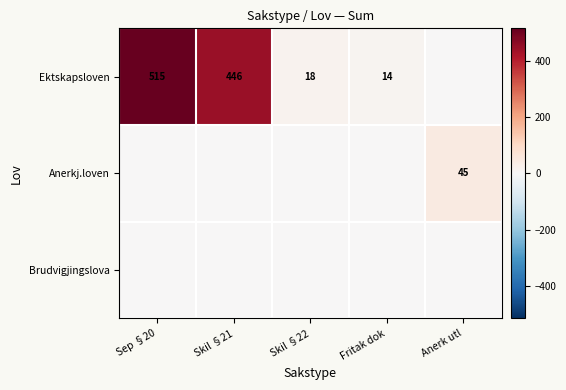

Is it true that Ektskapsloven equals 515 at Sep §20?

True